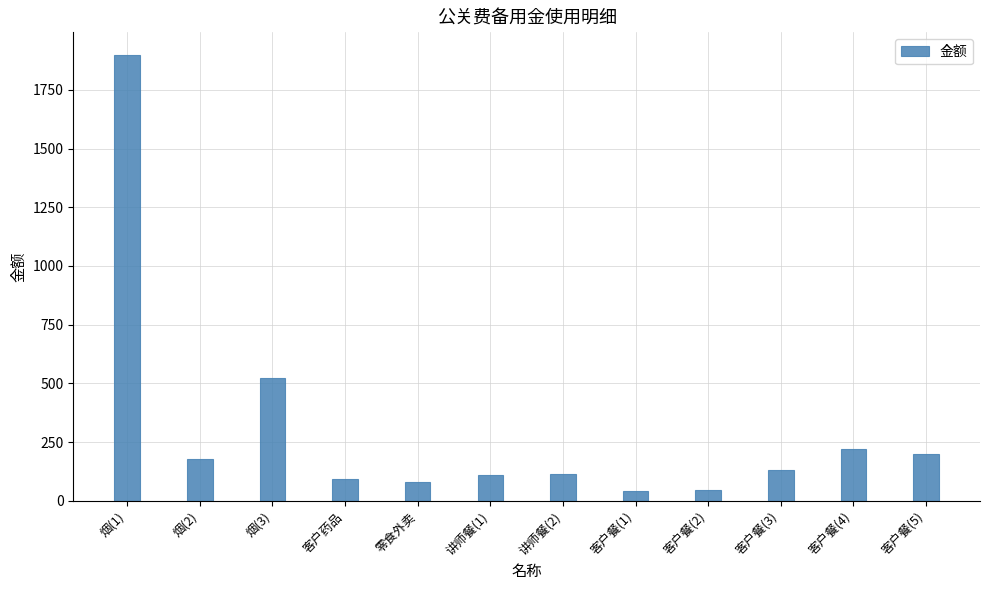

What is the average value?

303.6